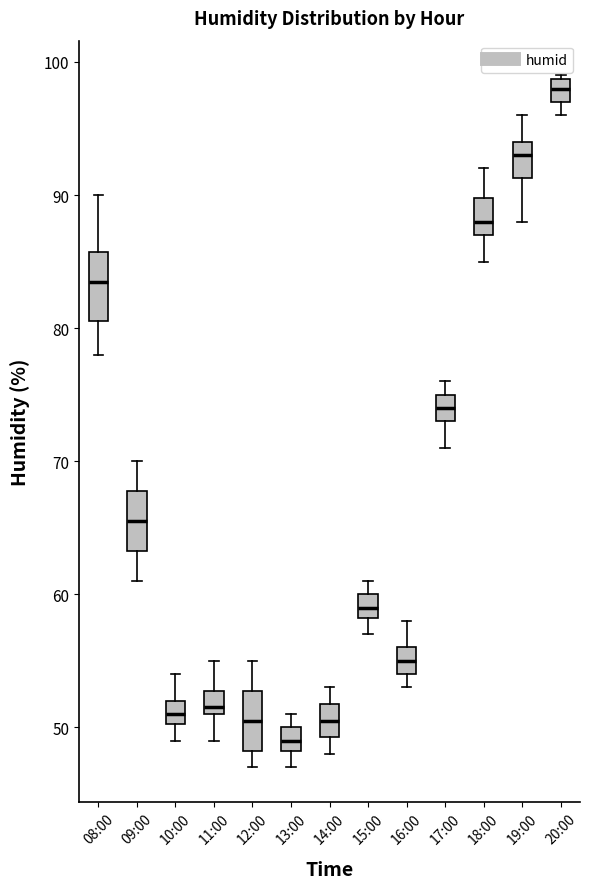

Reading left to right, read every box against the y-axis: the position of its median line, the range the box covers, and the ends of its whiskers. The values are not printed on the chart, so give them approximately, as read against the axis.

08:00: median 84, box 81 to 86, whiskers 78 to 90
09:00: median 66, box 63 to 68, whiskers 61 to 70
10:00: median 51, box 50 to 52, whiskers 49 to 54
11:00: median 52, box 51 to 53, whiskers 49 to 55
12:00: median 51, box 48 to 53, whiskers 47 to 55
13:00: median 49, box 48 to 50, whiskers 47 to 51
14:00: median 51, box 49 to 52, whiskers 48 to 53
15:00: median 59, box 58 to 60, whiskers 57 to 61
16:00: median 55, box 54 to 56, whiskers 53 to 58
17:00: median 74, box 73 to 75, whiskers 71 to 76
18:00: median 88, box 87 to 90, whiskers 85 to 92
19:00: median 93, box 91 to 94, whiskers 88 to 96
20:00: median 98, box 97 to 99, whiskers 96 to 99